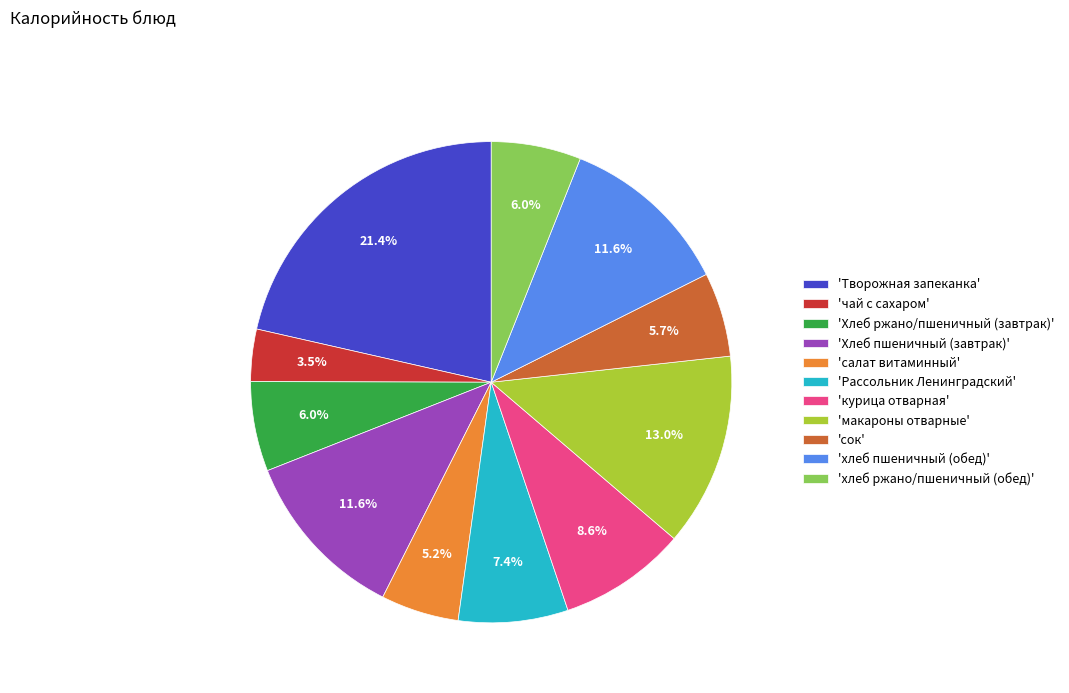

Combined, what portion of the pie is 'чай с сахаром' and 'салат витаминный'?

8.7%